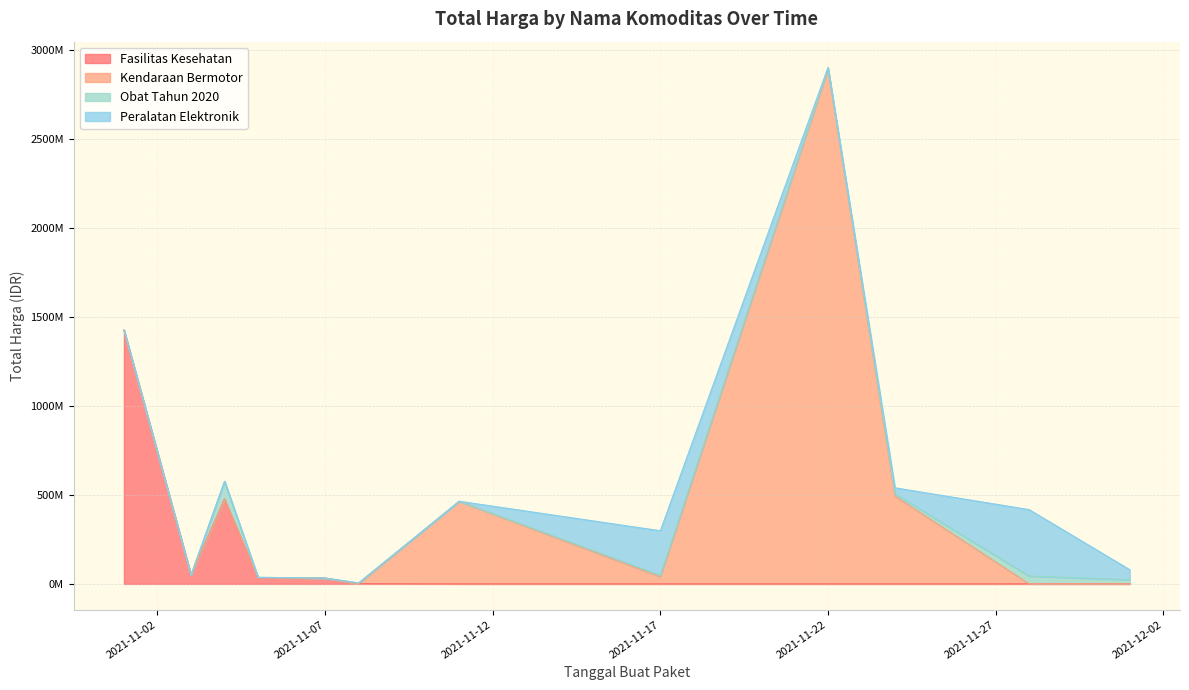

What is the label of the 7th point from the left?

2021-11-11